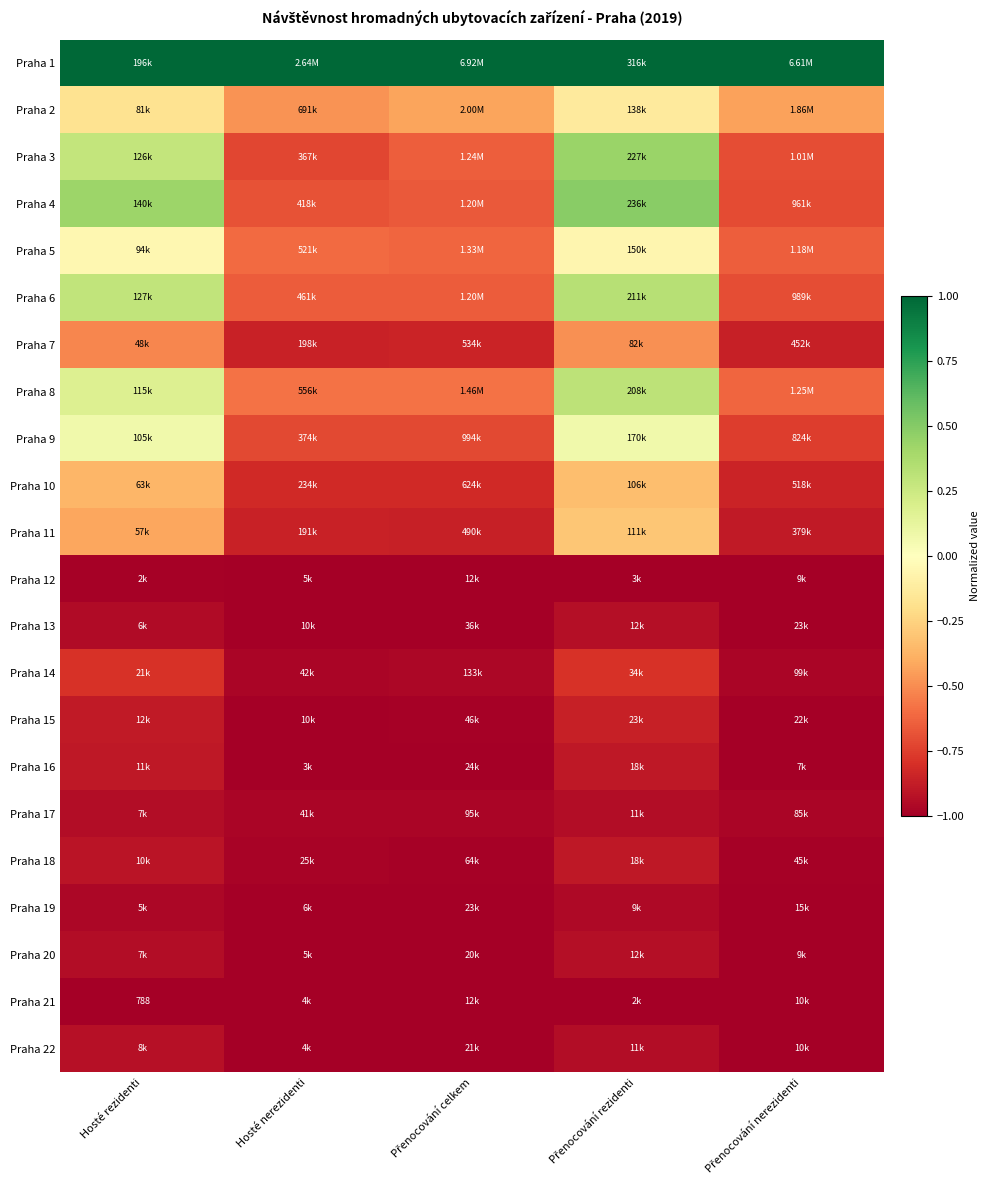

What is the total value across all series at Hosté rezidenti?

-9.4